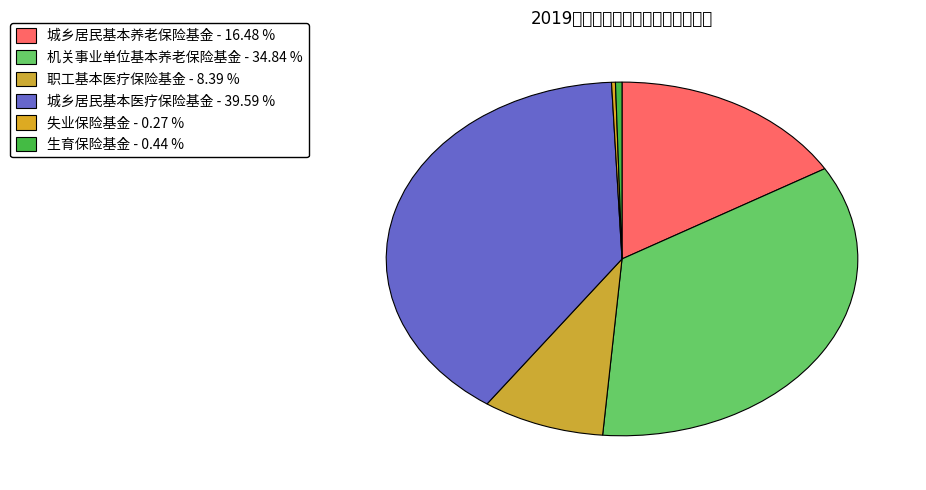

Does 职工基本医疗保险基金 represent more than half of the total?

No